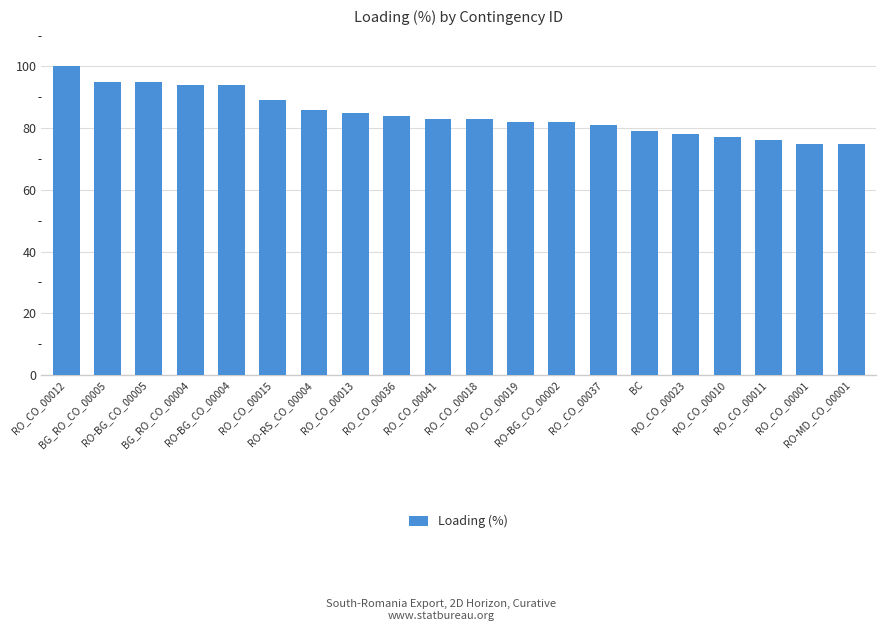

Reading left to right, list all the values displayed in this chart.

100	95	95	94	94	89	86	85	84	83	83	82	82	81	79	78	77	76	75	75